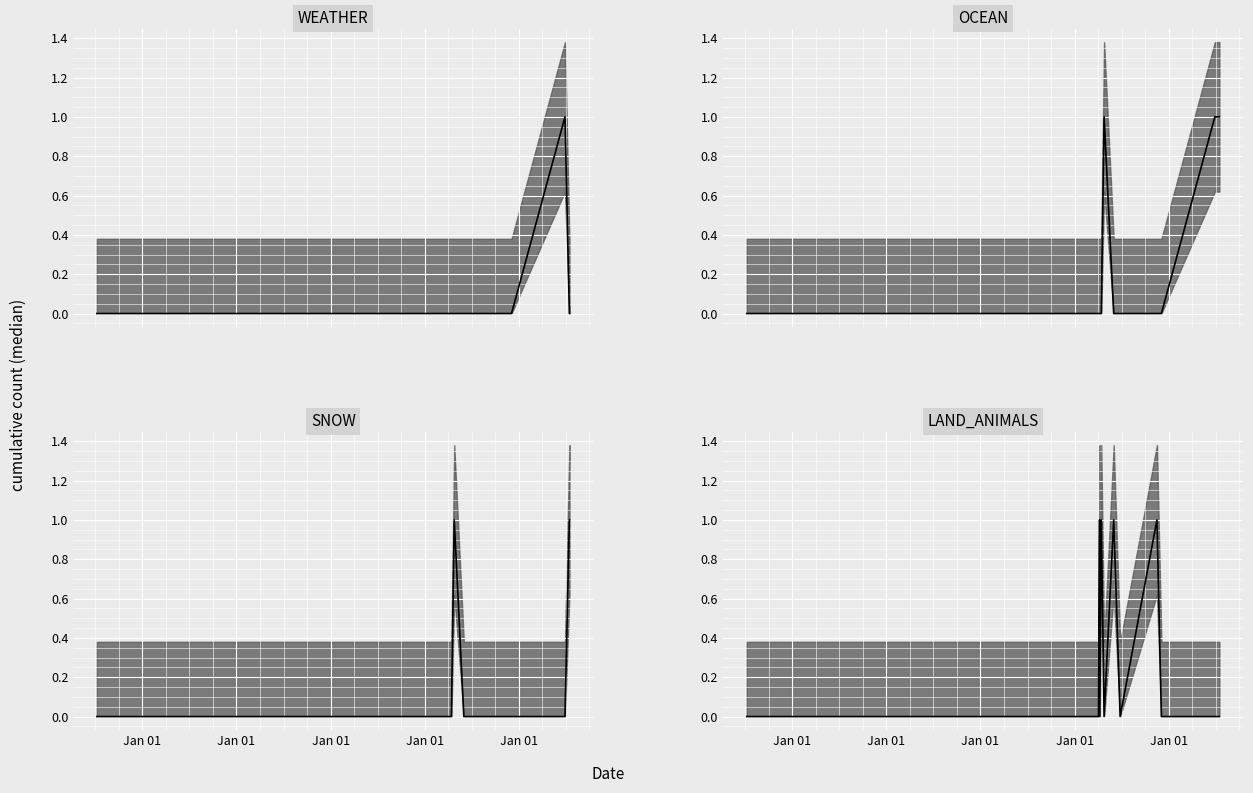

Where is SNOW_median nearest to the value 0?

Jan 01